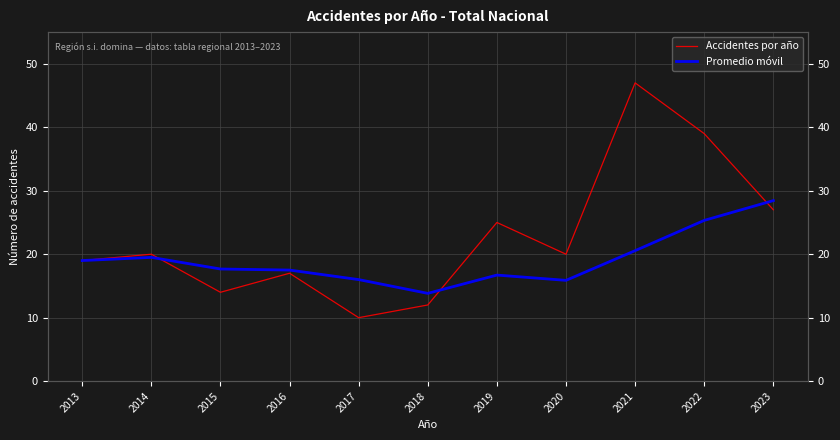

The value of Promedio móvil at 2014 is 8.8. True or false?

False